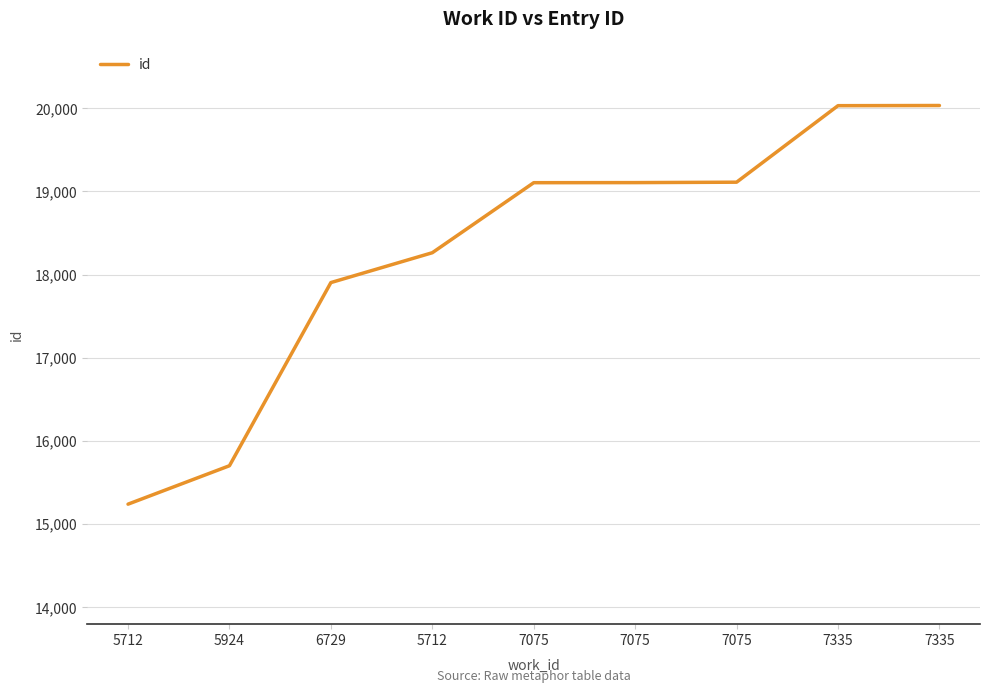

The chart shows a value of 6414 at 5712. True or false?

False